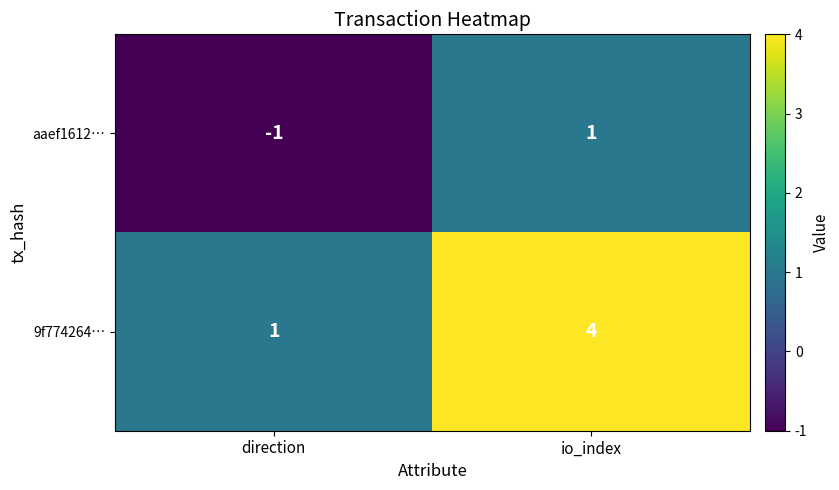

Rank the series by their maximum value, from highest to lowest.

9f774264…, aaef1612…